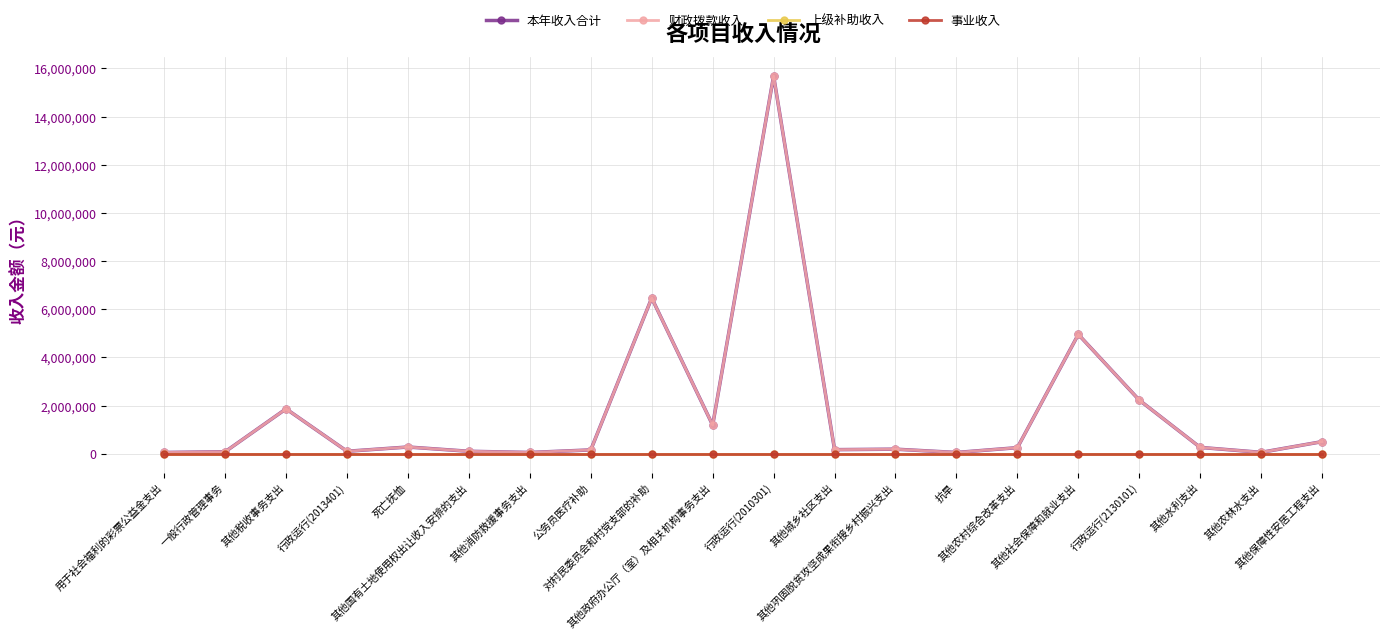

Reading left to right, list all the values displayed in this chart.

本年收入合计: 50000.0	80000.0	1861700.0	100000.0	276904.0	100000.0	50000.0	156569.0	6465000.0	1186830.0	15684770.0	167300.0	187200.0	50000.0	250000.0	4952671.9	2225100.0	260000.0	55000.0	500000.0
财政拨款收入: 50000.0	80000.0	1861700.0	100000.0	276904.0	100000.0	50000.0	156569.0	6465000.0	1186830.0	15684770.0	167300.0	187200.0	50000.0	250000.0	4952671.9	2225100.0	260000.0	55000.0	500000.0
上级补助收入: 0.0	0.0	0.0	0.0	0.0	0.0	0.0	0.0	0.0	0.0	0.0	0.0	0.0	0.0	0.0	0.0	0.0	0.0	0.0	0.0
事业收入: 0.0	0.0	0.0	0.0	0.0	0.0	0.0	0.0	0.0	0.0	0.0	0.0	0.0	0.0	0.0	0.0	0.0	0.0	0.0	0.0